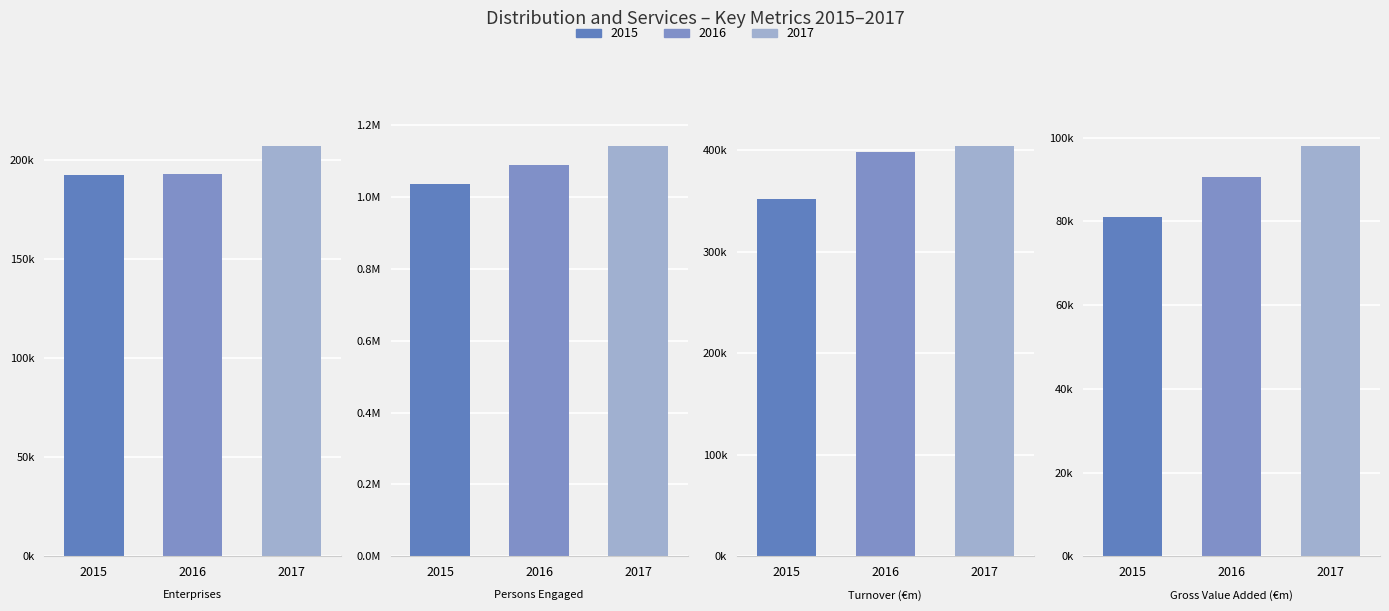

At how many categories does at least one series exceed 535977?

3